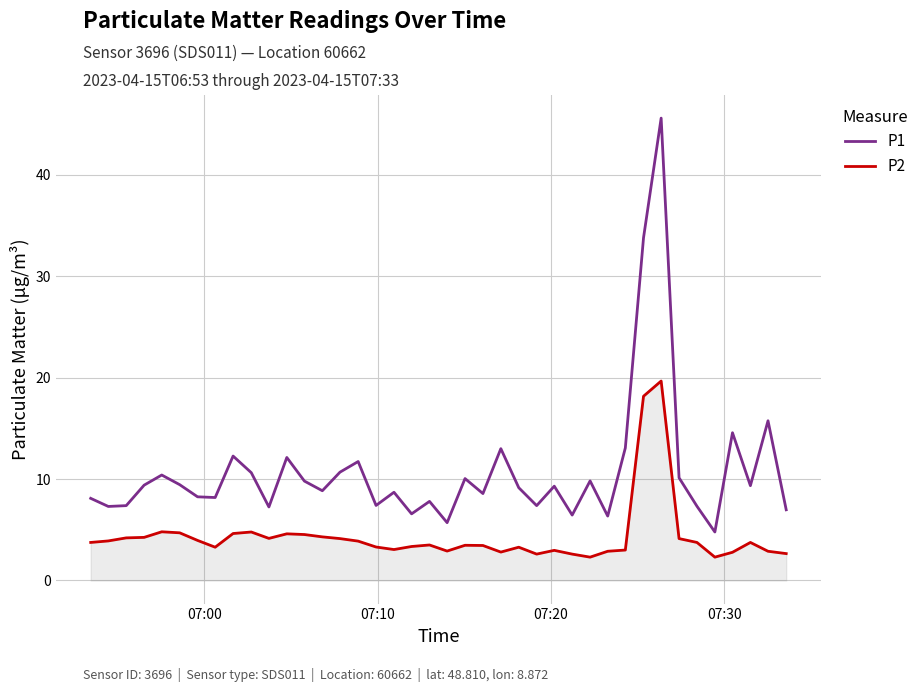

Which series has the widest spread of values?

P1